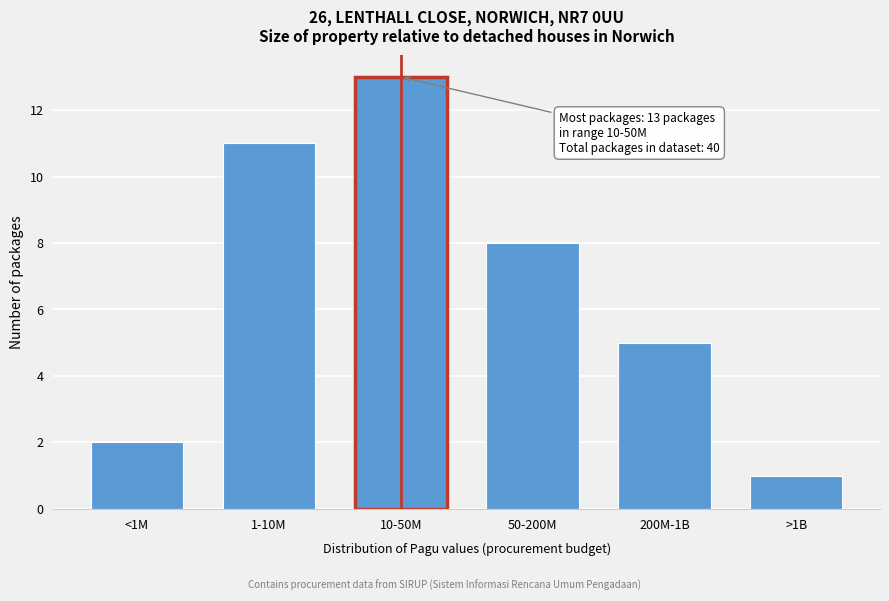

Reading left to right, list all the values displayed in this chart.

2	11	13	8	5	1